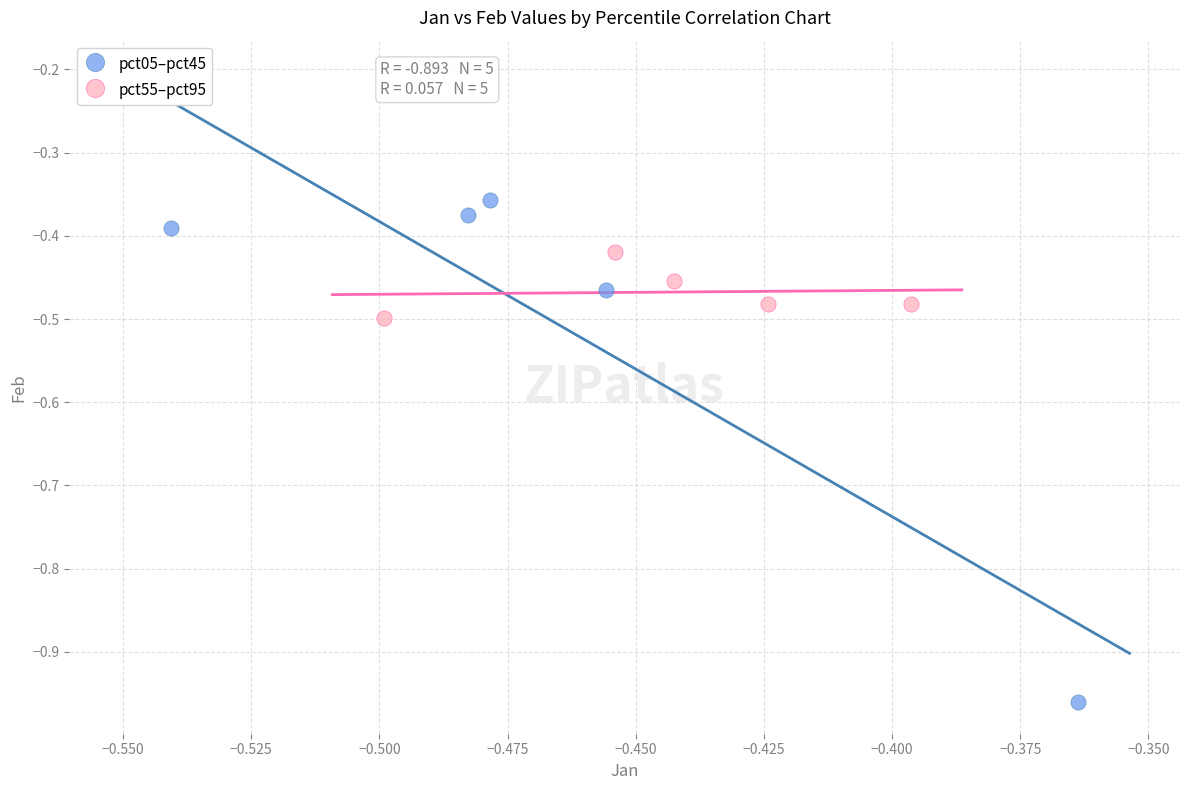

What are all the series names shown in the legend?

pct05–pct45, pct55–pct95